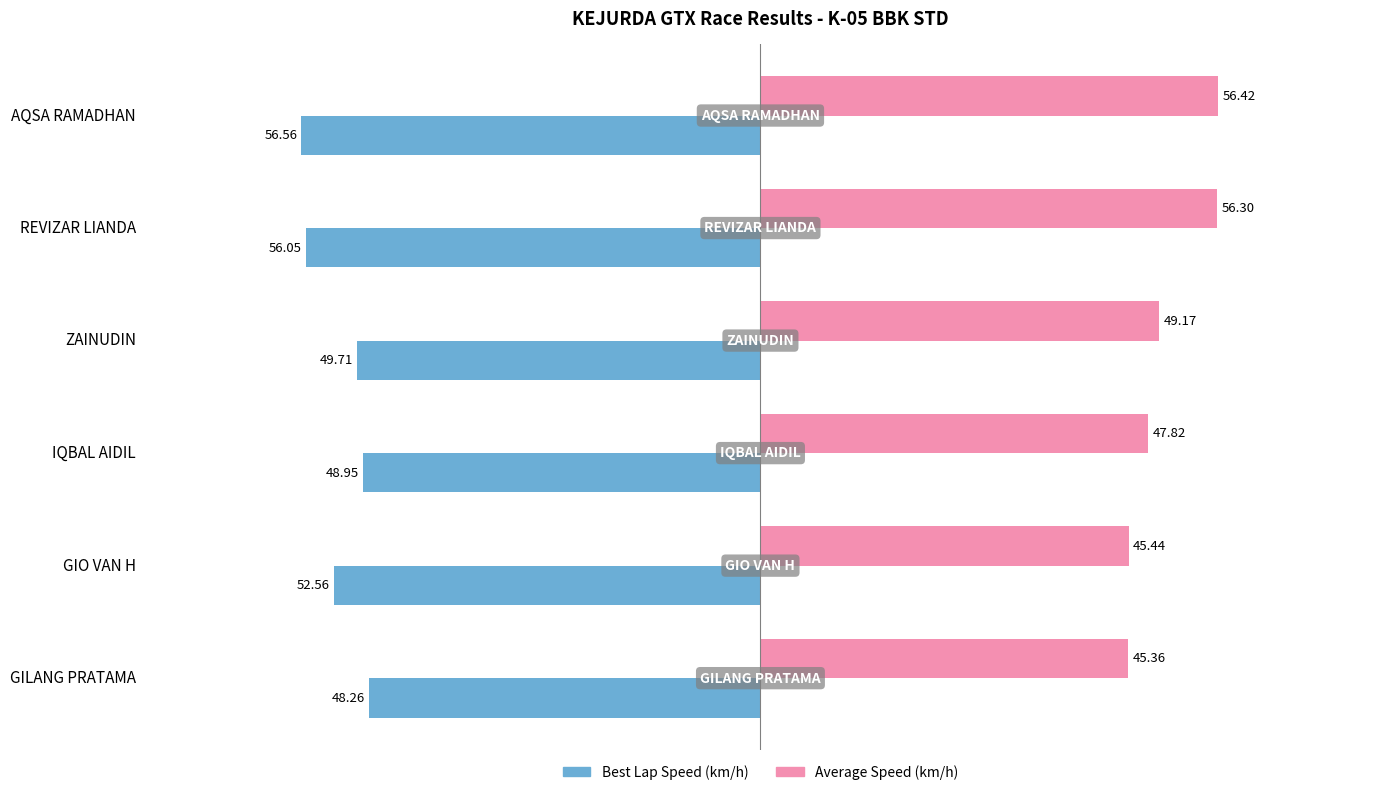

At which category is the sum across all series the highest?

REVIZAR LIANDA